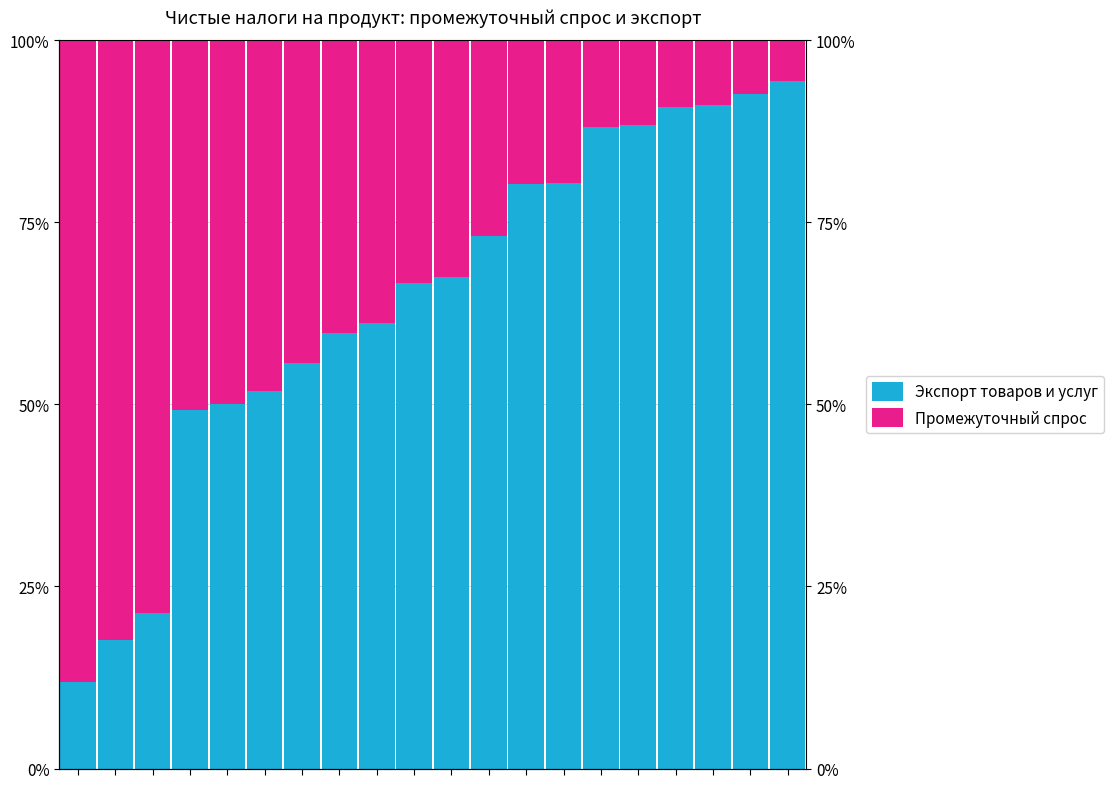

What are all the series names shown in the legend?

Экспорт товаров и услуг, Промежуточный спрос